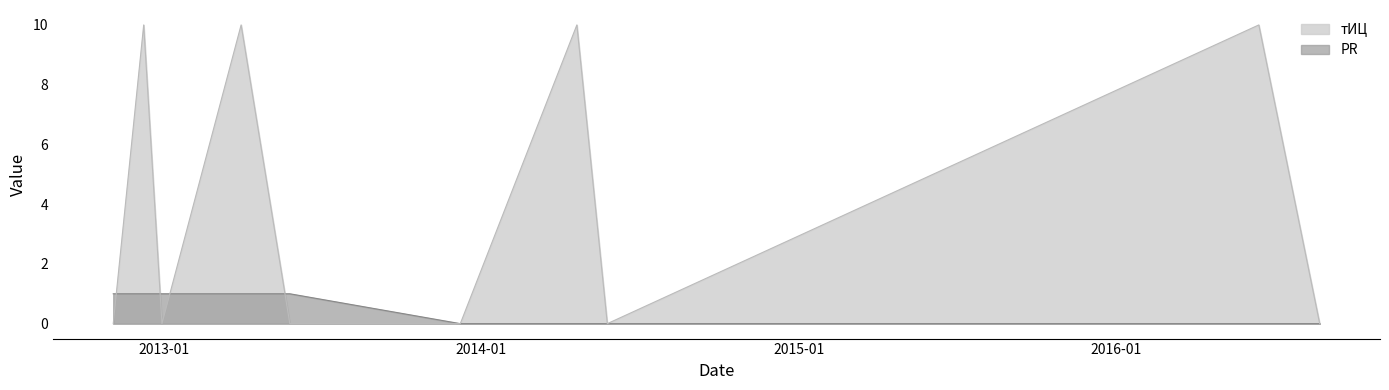

What is the difference between the second highest and second lowest values in the тИЦ series?

10